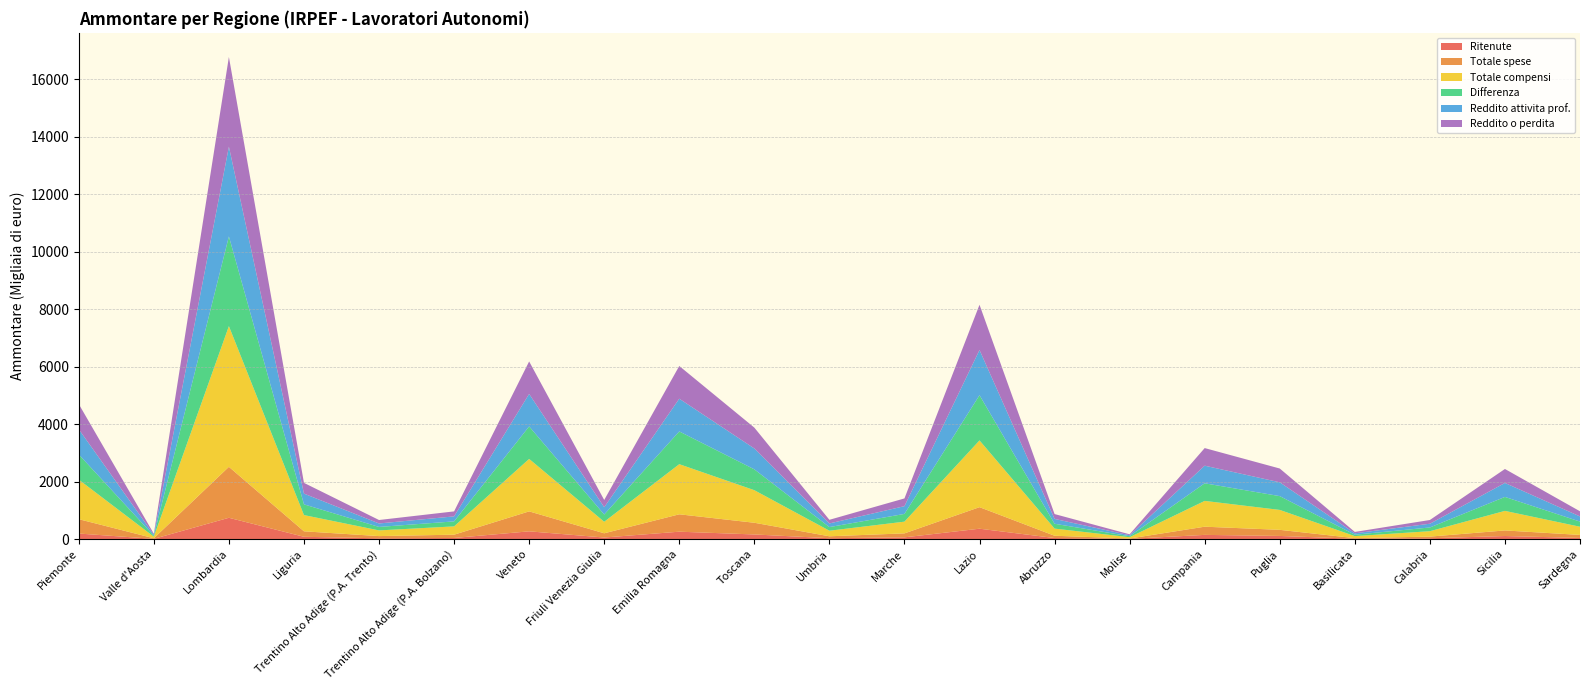

Reading left to right, transcribe all the data shown in this chart.

Totale compensi: 1376388	54855	4896890	564718	198046	288750	1825848	400517	1744675	1133364	193933	407782	2323507	248358	45734	897876	693302	70500	187924	680670	284791
Totale spese: 499943	21041	1773989	191086	77395	114838	695008	147667	605446	407562	67412	138313	749869	79752	12099	285246	212962	21872	57873	194615	105605
Differenza: 876446	33813	3122901	373632	120651	173912	1130840	252850	1139228	725801	126521	269469	1573639	168606	33635	612630	480340	48627	130051	486054	179186
Reddito attivita prof.: 876569	33813	3122901	373632	120651	173912	1130840	252850	1139228	726043	126521	269572	1573738	168748	33635	612813	480340	48627	130051	486054	179223
Reddito o perdita: 876565	33813	3122896	373632	120651	173912	1130838	252850	1139216	726043	126521	269572	1573728	168748	33635	612813	480340	48627	130051	486052	179223
Ritenute: 192711	7293	741140	79450	26493	38230	269355	54027	257024	160842	29800	60141	360898	36542	7428	145854	108791	10658	28174	106053	39233